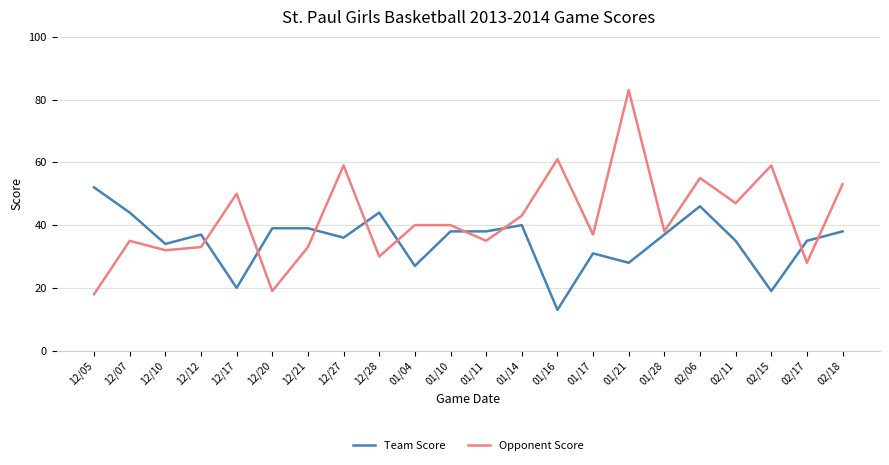

Is the value of Team Score at 01/17 greater than the value of Opponent Score at 12/07?

No